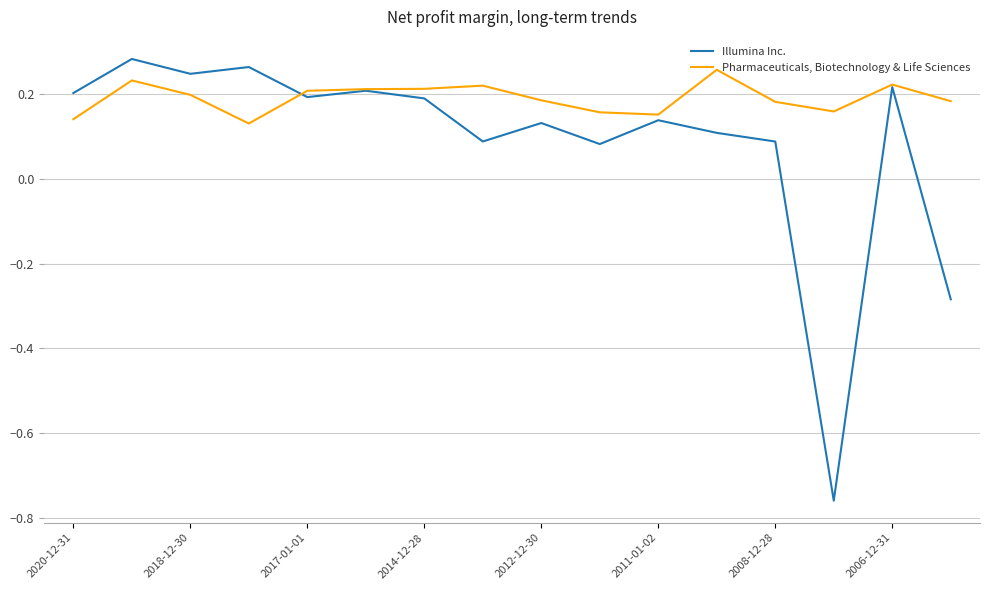

List the series in order of their overall mean, lowest first.

Illumina Inc., Pharmaceuticals, Biotechnology & Life Sciences